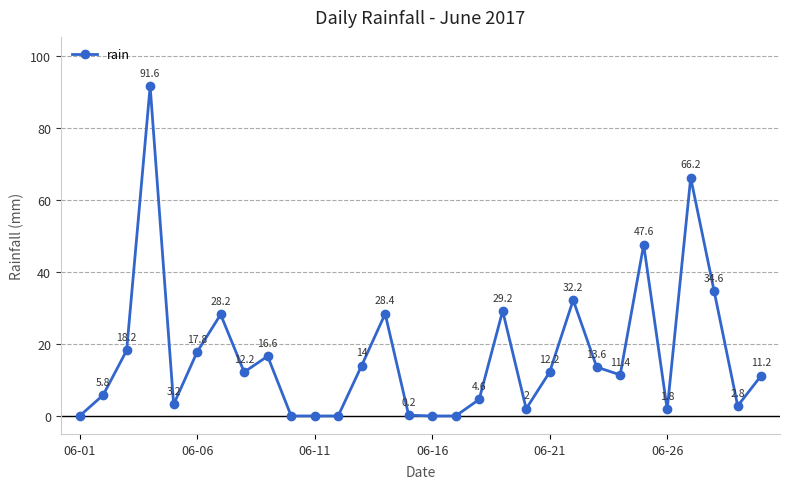

How many interior local peaks (higher than both neighbors) does the data have?

8